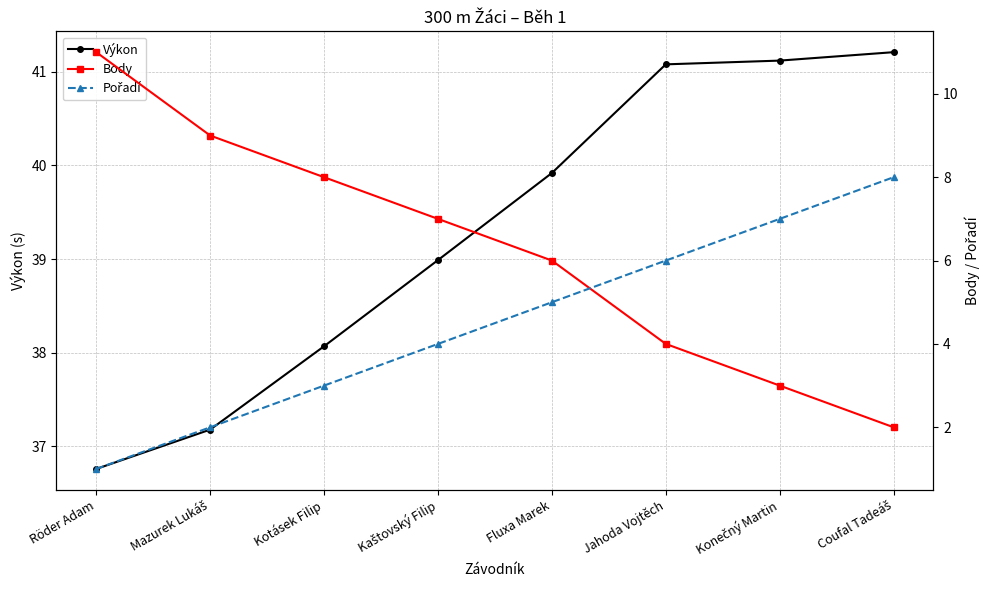

The Body series shows 15.5 at Mazurek Lukáš. True or false?

False